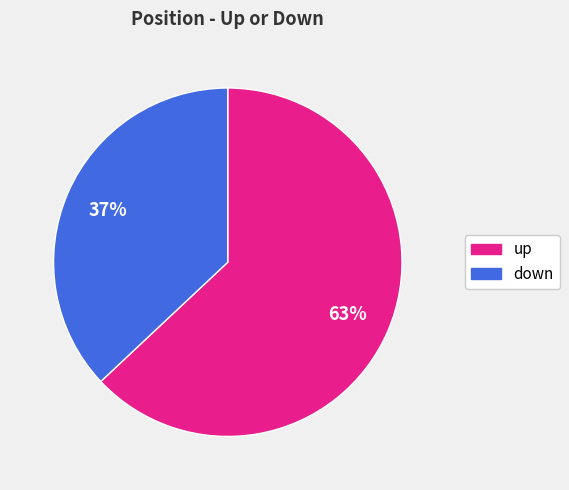

How many segments does this pie chart have?

2